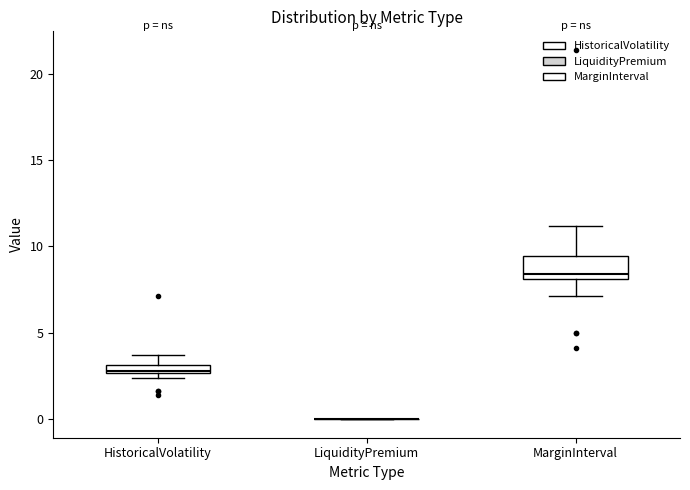

Which box is the tallest, from its lower edge to its upper edge?

MarginInterval